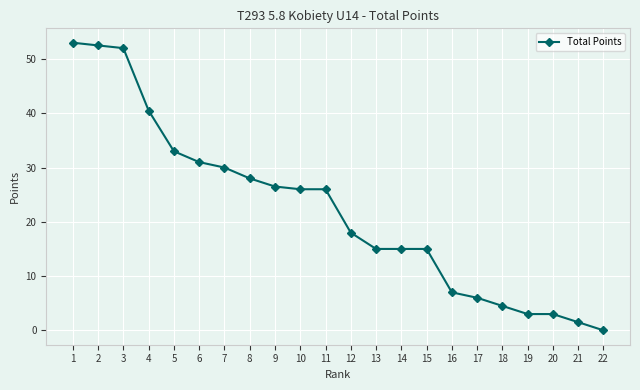

What is the change in value from 13 to 22?

-15.0